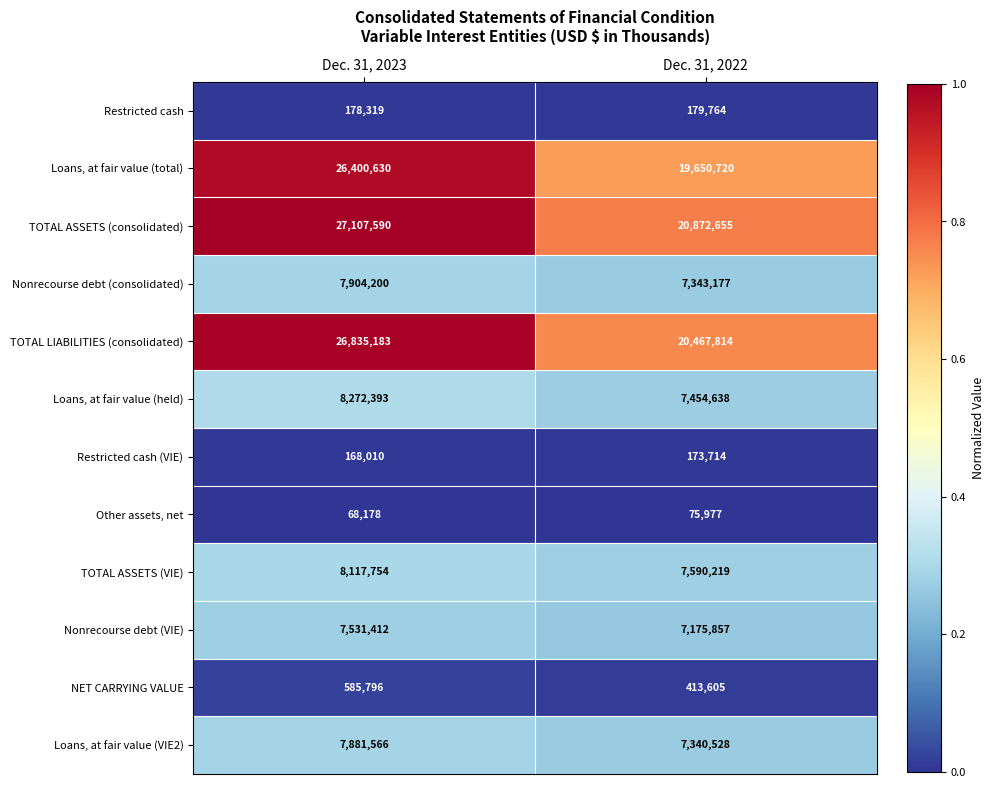

What is the greatest value displayed?

27107590